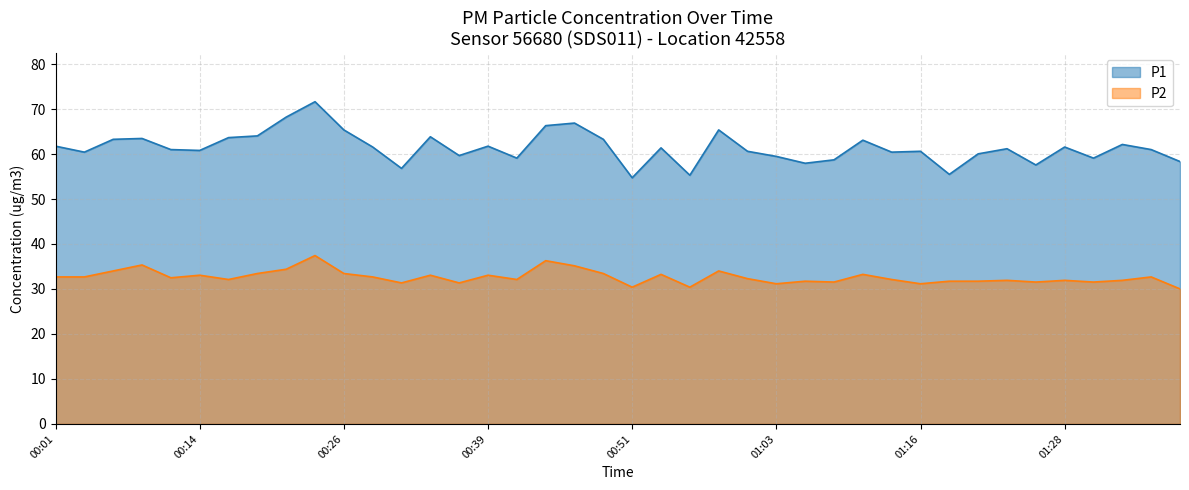

Is it true that P2 equals 30.4 at 00:51?

True